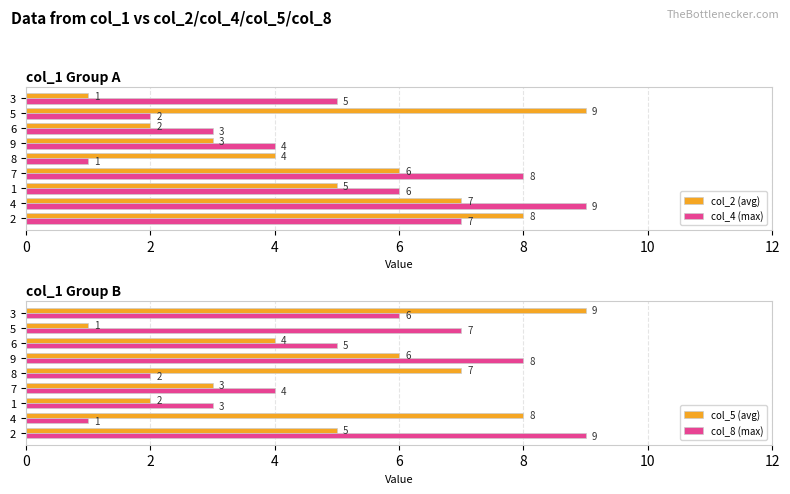

Reading left to right, what are all the values shown in this chart?

col_2 (avg): 8	7	5	6	4	3	2	9	1
col_4 (max): 7	9	6	8	1	4	3	2	5
col_5 (avg): 5	8	2	3	7	6	4	1	9
col_8 (max): 9	1	3	4	2	8	5	7	6